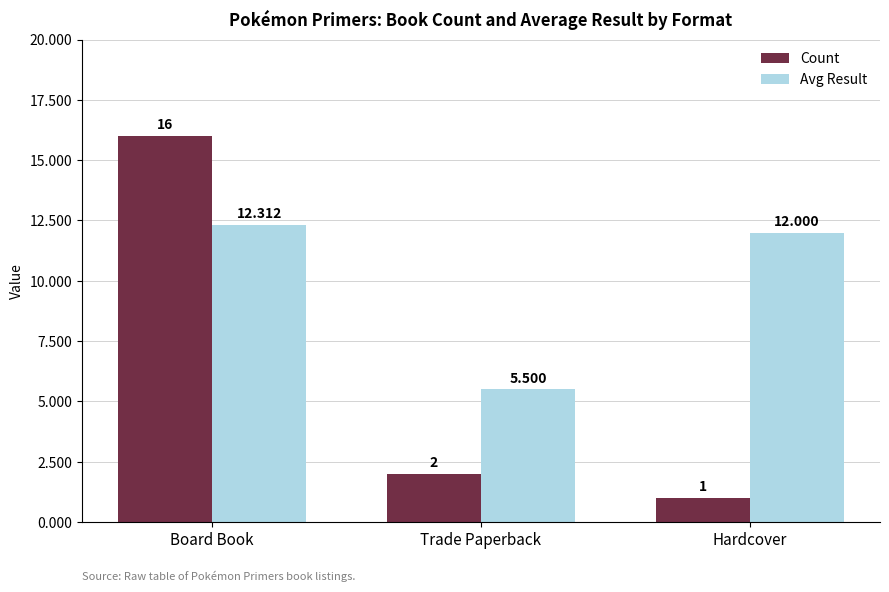

How many series are shown in this chart?

2